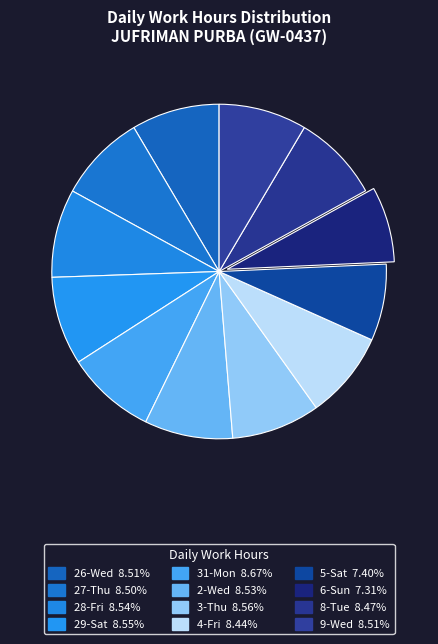

Rank the categories by value from lowest to highest.

6-Sun, 5-Sat, 4-Fri, 8-Tue, 27-Thu, 9-Wed, 26-Wed, 2-Wed, 28-Fri, 29-Sat, 3-Thu, 31-Mon